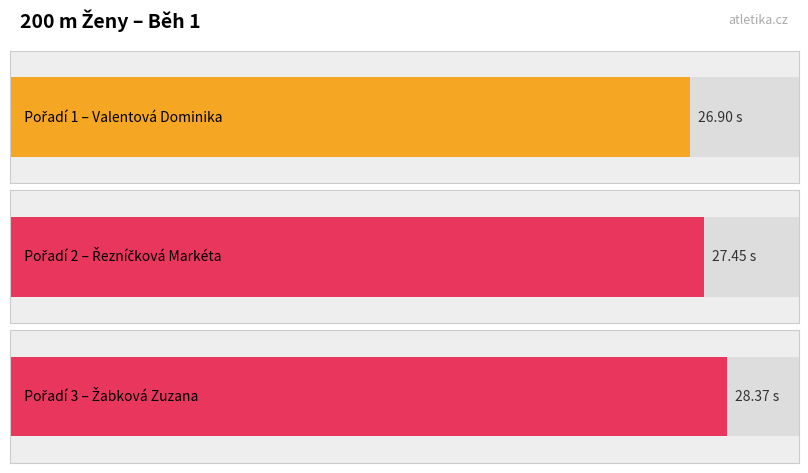

Which label corresponds to the smallest value in the chart?

Valentová Dominika